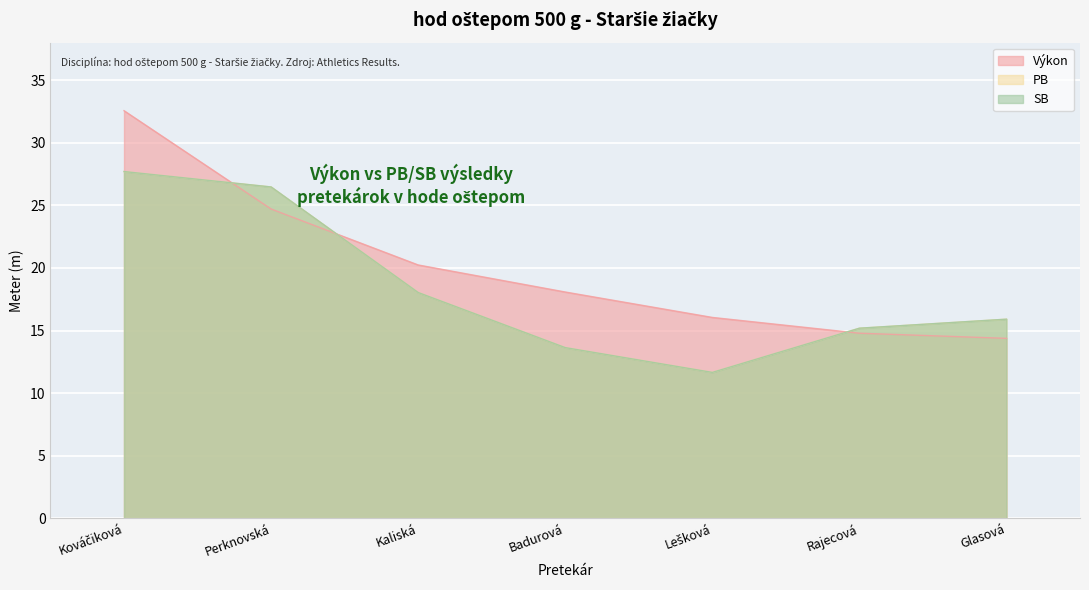

What is the approximate value of Výkon at Badurová?

18.1